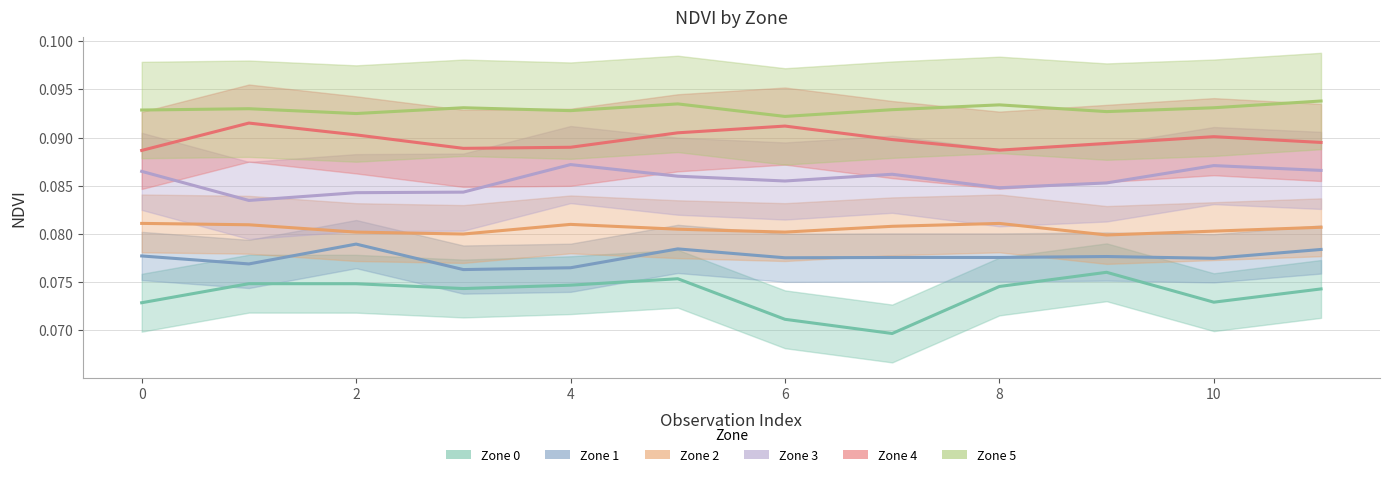

Which series has the largest total across all categories?

Zone 5